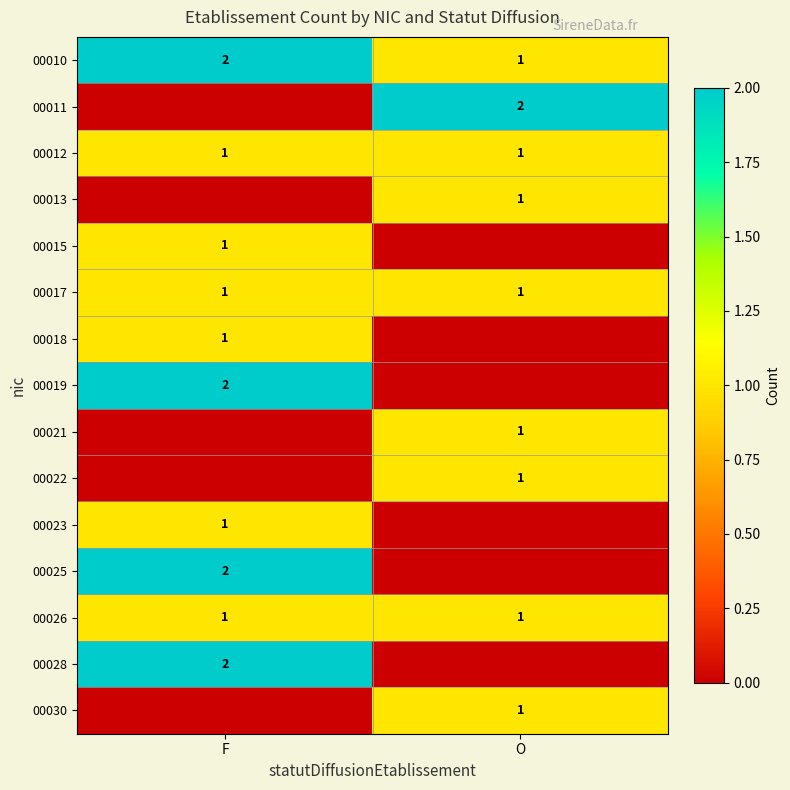

Is it true that 00026 equals 0 at O?

False